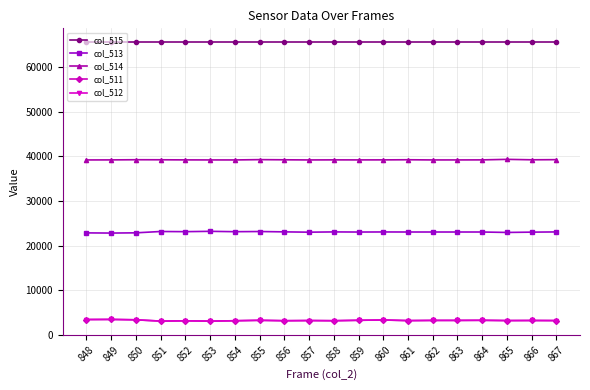

What is the difference between the col_514 values at 863 and 849?

8